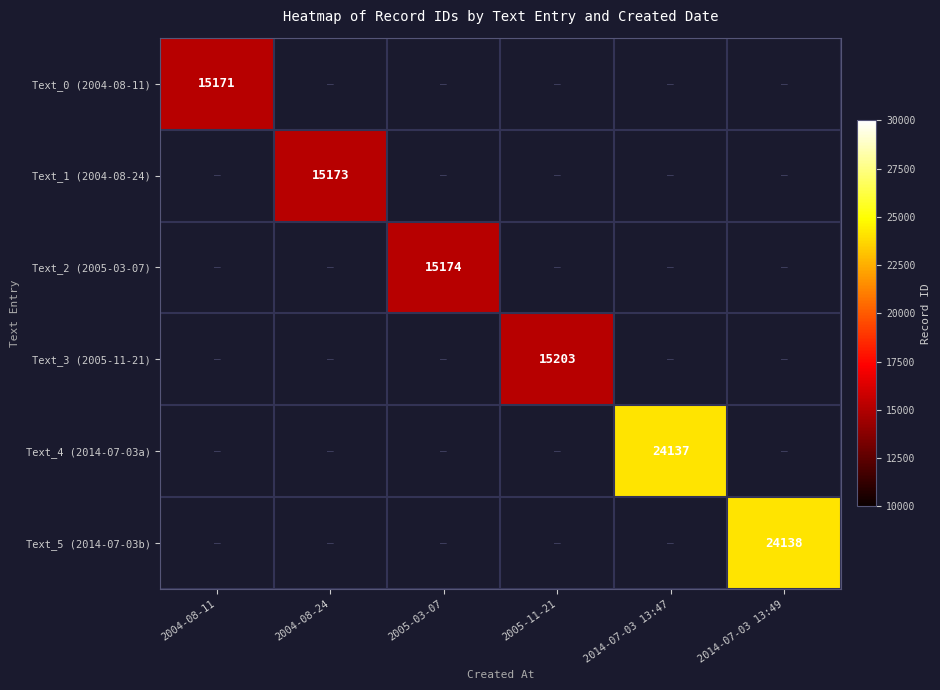

How many series are shown in this chart?

6